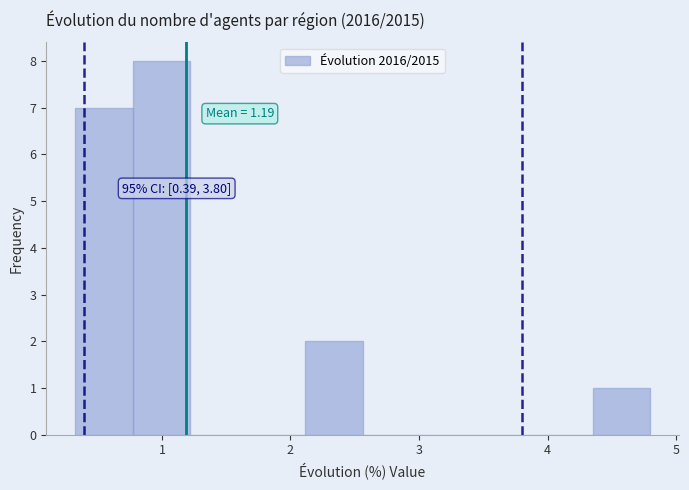

Which range on the x-axis has the tallest bar?

0.8 to 1.2